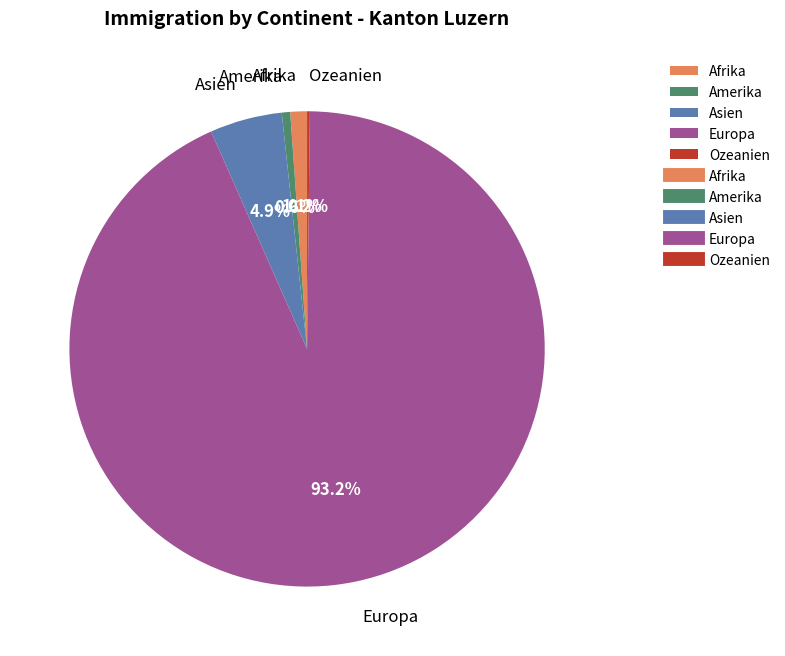

Is the sum of Amerika and Afrika greater than half?

No